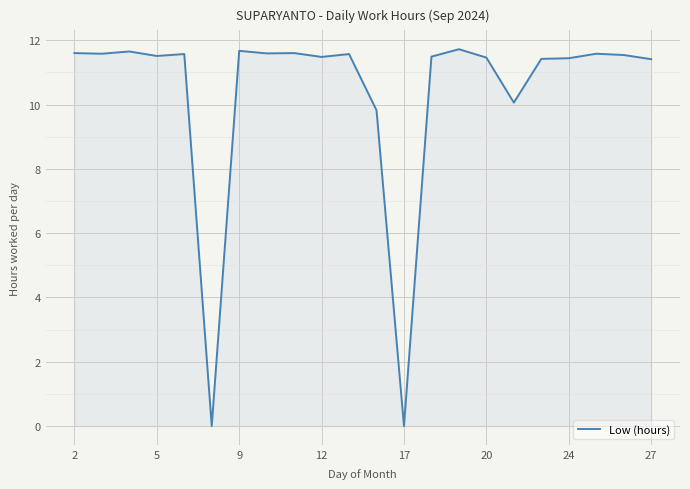

What is the greatest value displayed?

11.7